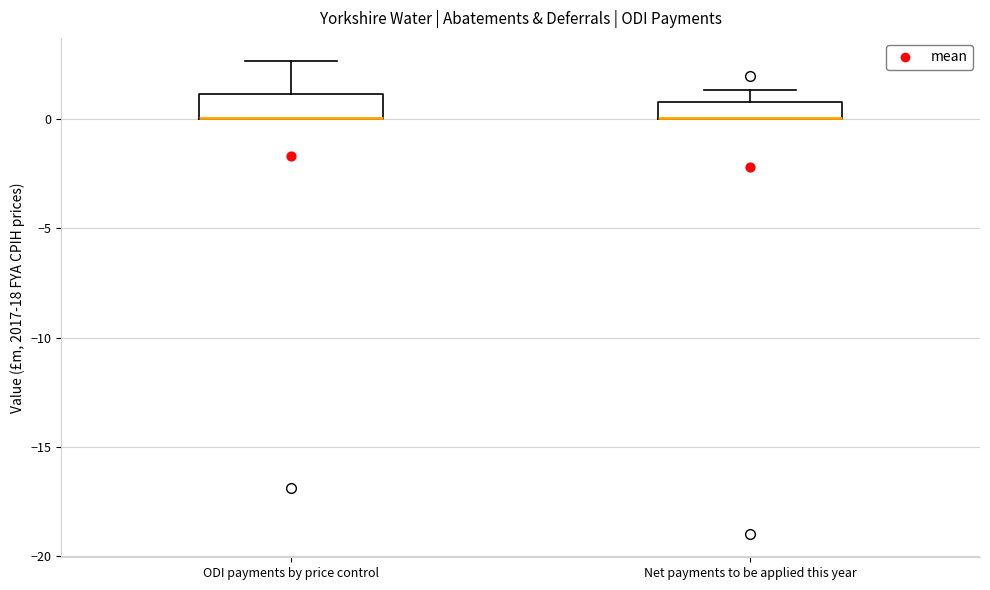

Reading left to right, read every box against the y-axis: the position of its median line, the range the box covers, and the ends of its whiskers. The values are not printed on the chart, so give them approximately, as read against the axis.

ODI payments by price control: median 0.0 (drawn on the box's lower edge), box 0.0 to 1.0, whiskers 0.0 to 2.5
Net payments to be applied this year: median 0.0 (drawn on the box's lower edge), box 0.0 to 1.0, whiskers 0.0 to 1.5